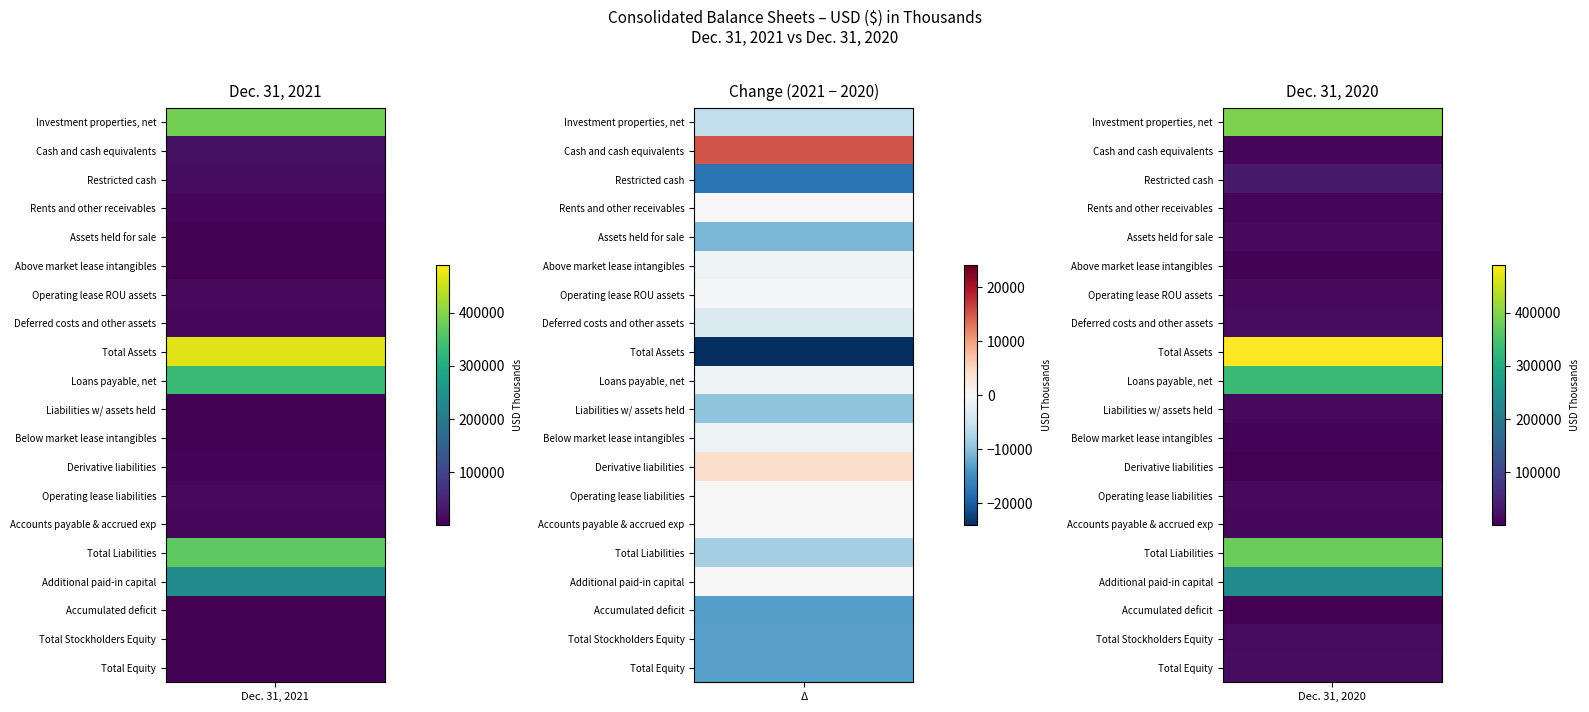

Reading right to left, transcribe all the data shown in this chart.

Investment properties, net: 1=392664	0=386730
Cash and cash equivalents: 1=7660	0=22898
Restricted cash: 1=35108	0=17521
Rents and other receivables: 1=9153	0=9233
Assets held for sale: 1=13072	0=2047
Above market lease intangibles: 1=3547	0=2424
Operating lease ROU assets: 1=12745	0=12455
Deferred costs and other assets: 1=15430	0=11973
Total Assets: 1=489379	0=465281
Loans payable, net: 1=334266	0=333283
Liabilities w/ assets held: 1=13124	0=3381
Below market lease intangibles: 1=4554	0=3397
Derivative liabilities: 1=594	0=4776
Operating lease liabilities: 1=13200	0=13040
Accounts payable & accrued exp: 1=11229	0=11054
Total Liabilities: 1=376967	0=368931
Additional paid-in capital: 1=234061	0=234229
Accumulated deficit: 1=-260867	0=-274107
Total Stockholders Equity: 1=14918	0=1861
Total Equity: 1=16849	0=3802